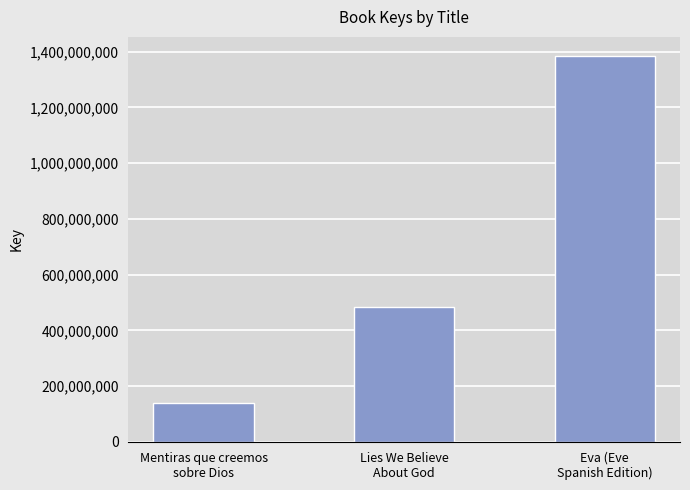

List the labels in order of value, smallest first.

Mentiras que creemos
sobre Dios, Lies We Believe
About God, Eva (Eve
Spanish Edition)